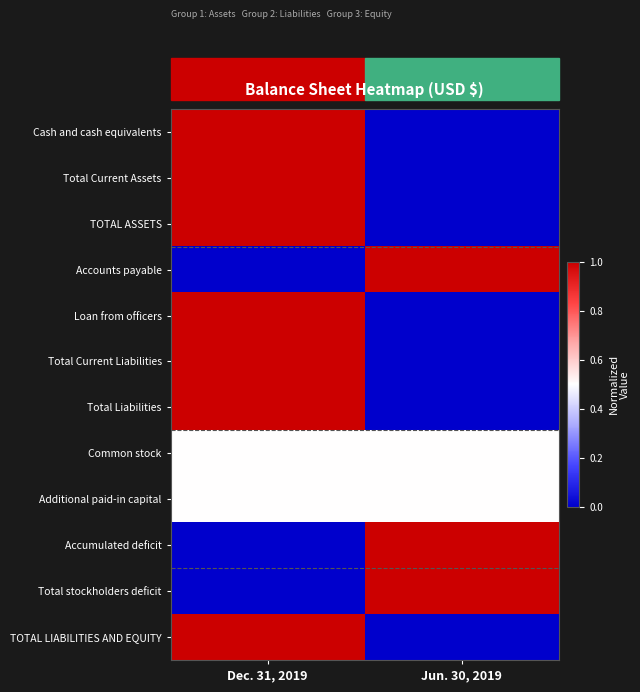

At which category is the sum across all series the highest?

Dec. 31, 2019